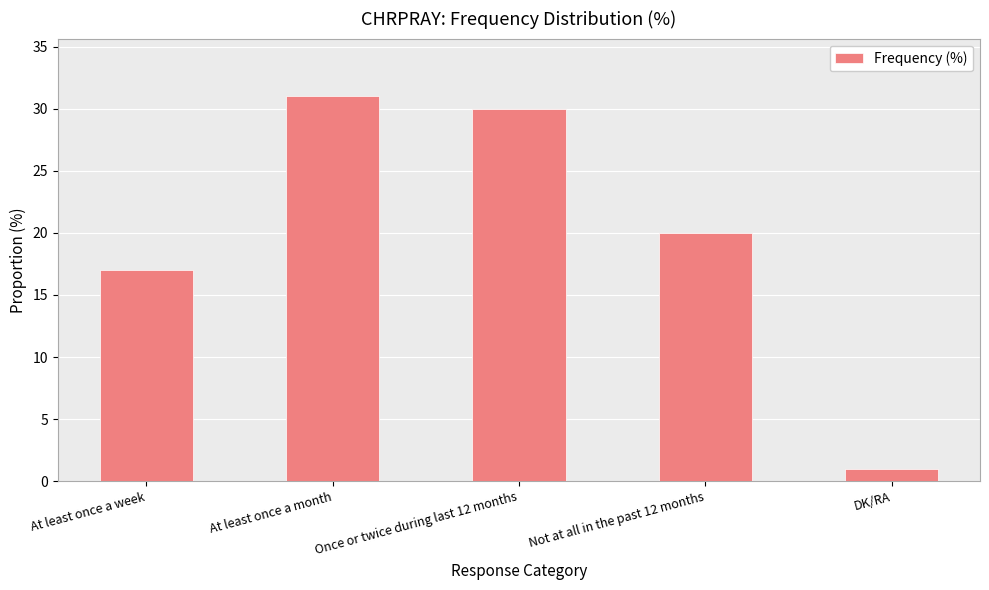

How many data points are less than 20?

2